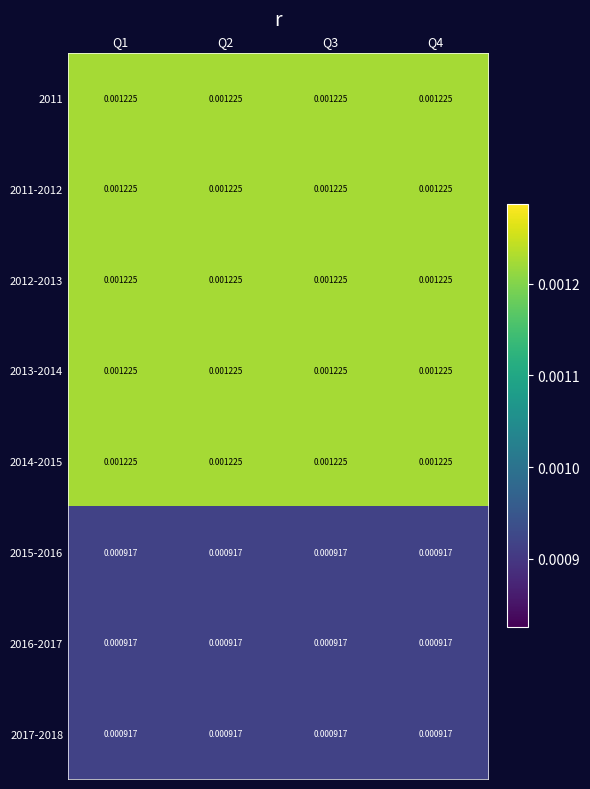

At which label is 2014-2015 closest to 0?

Q1